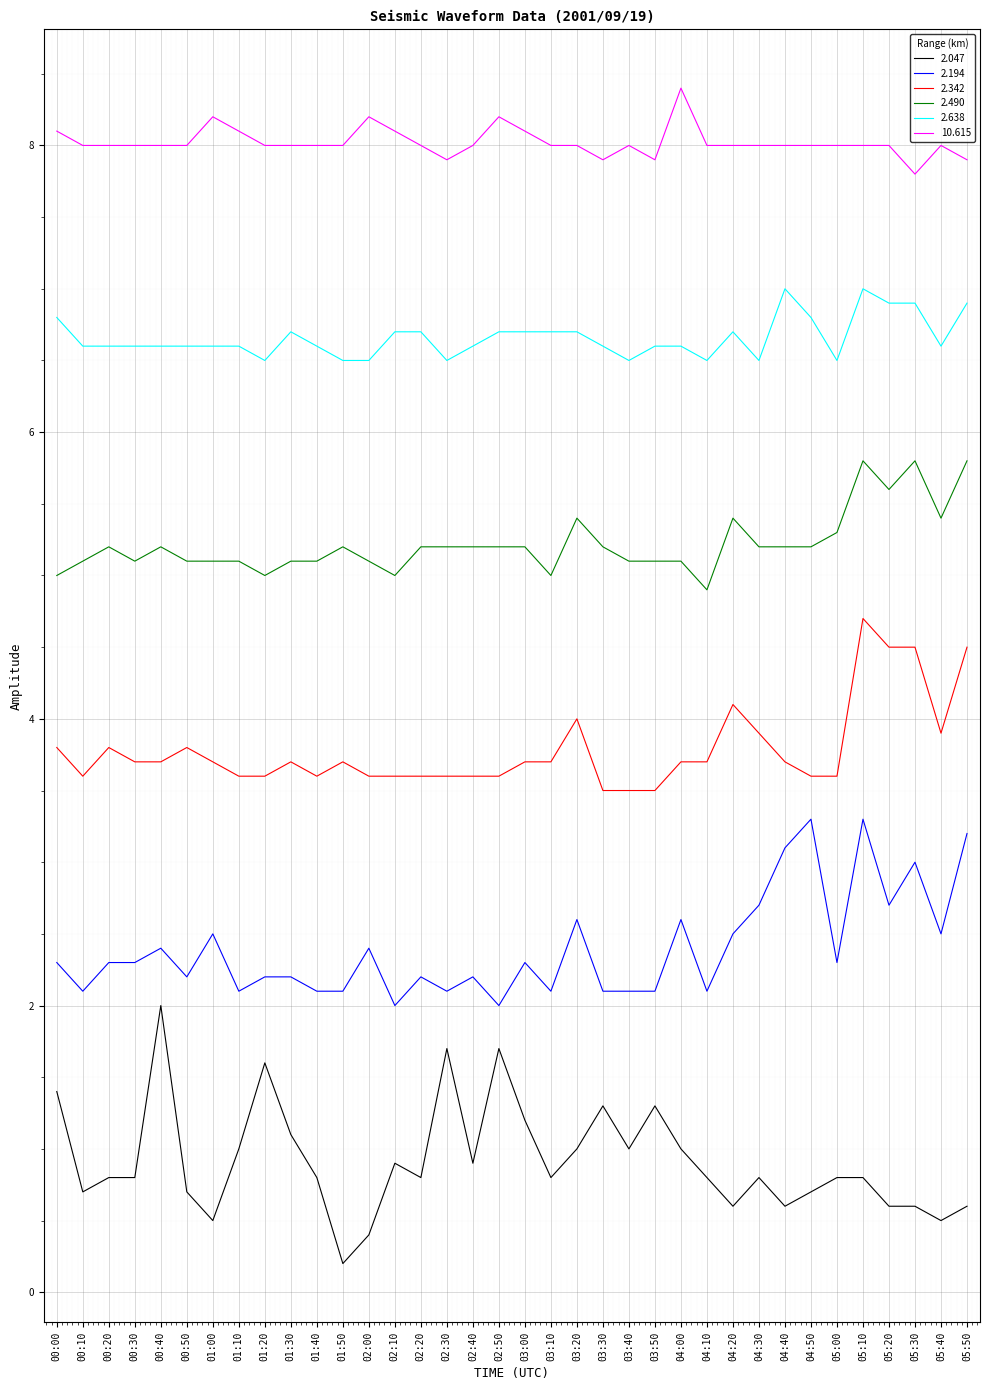

True or false: 2.047 and 2.342 intersect in this chart.

False